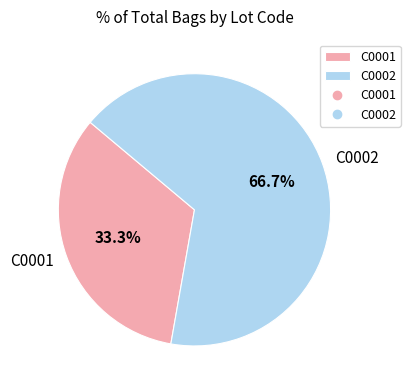

True or false: C0001 accounts for 33% of the total.

True